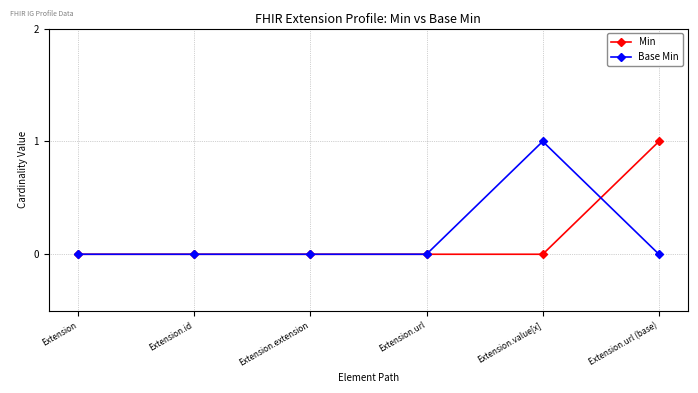

Is it true that Base Min equals 1 at Extension.value[x]?

True